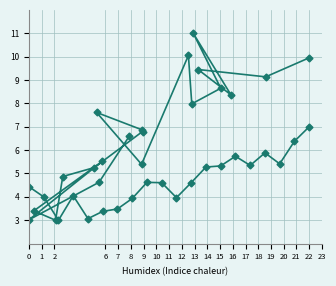

Which series has the largest range (max minus min)?

SDS_P1